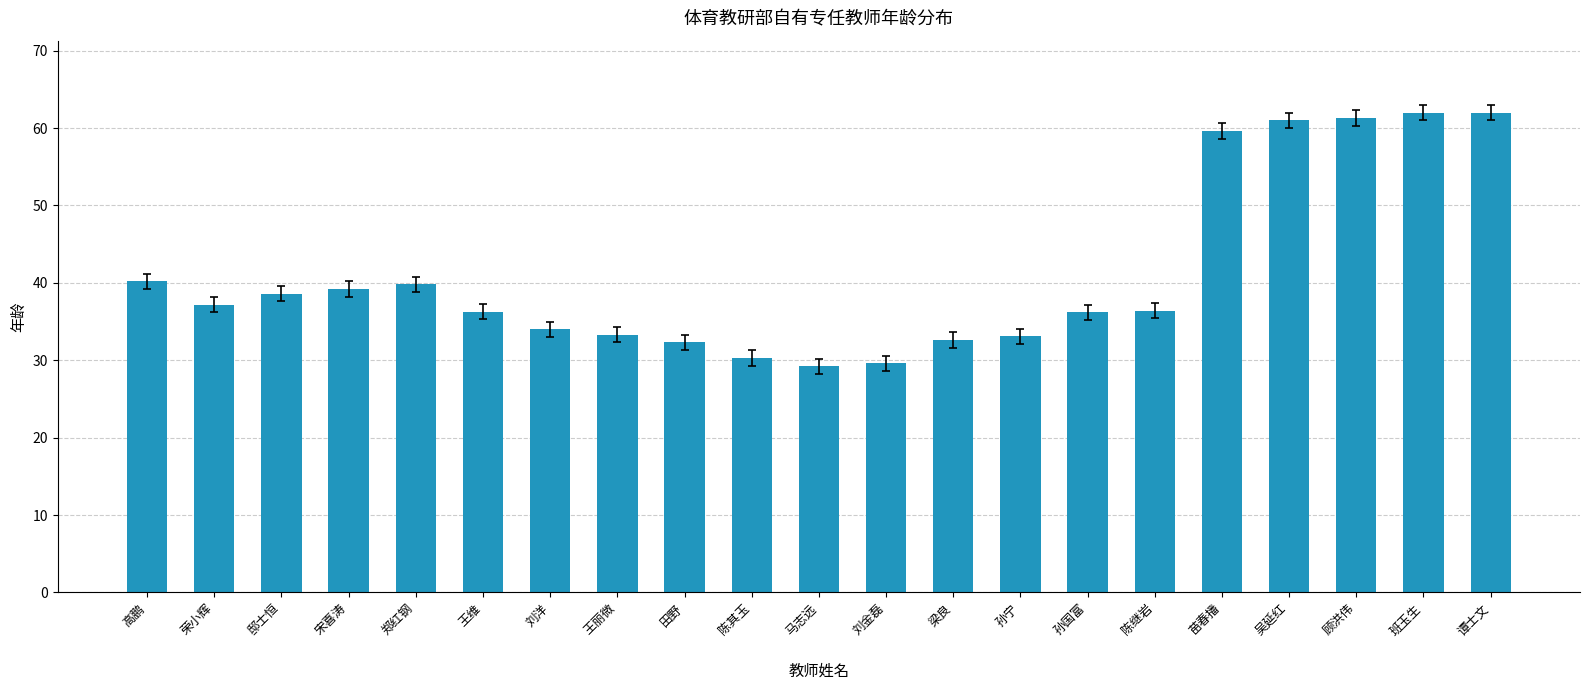

What is the value of the 6th bar from the left?

36.3